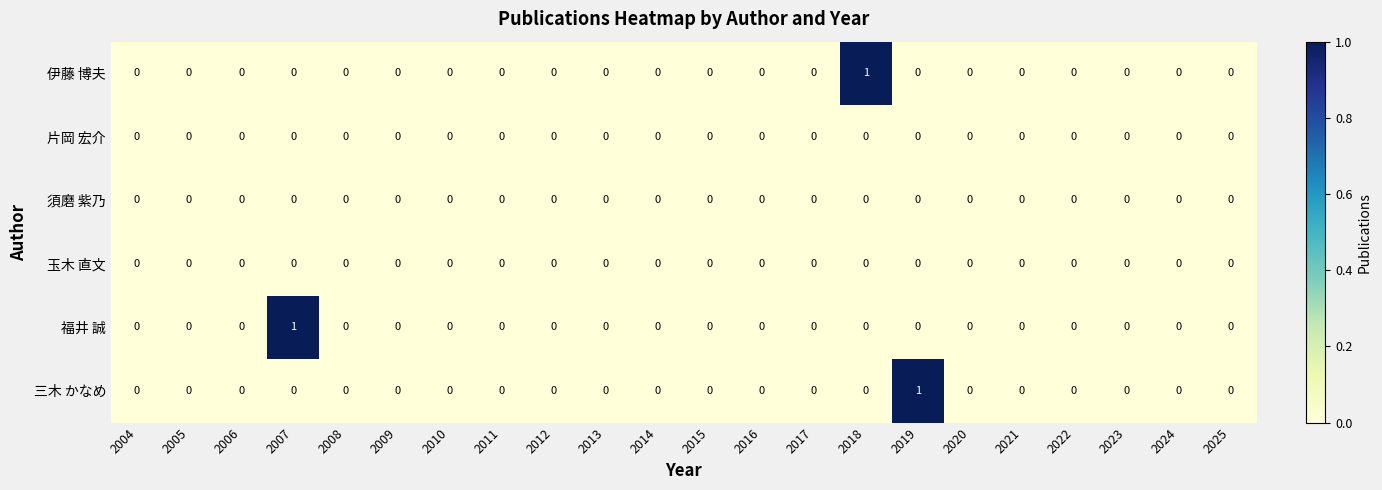

Is it true that 須磨 紫乃 equals 0 at 2019?

True